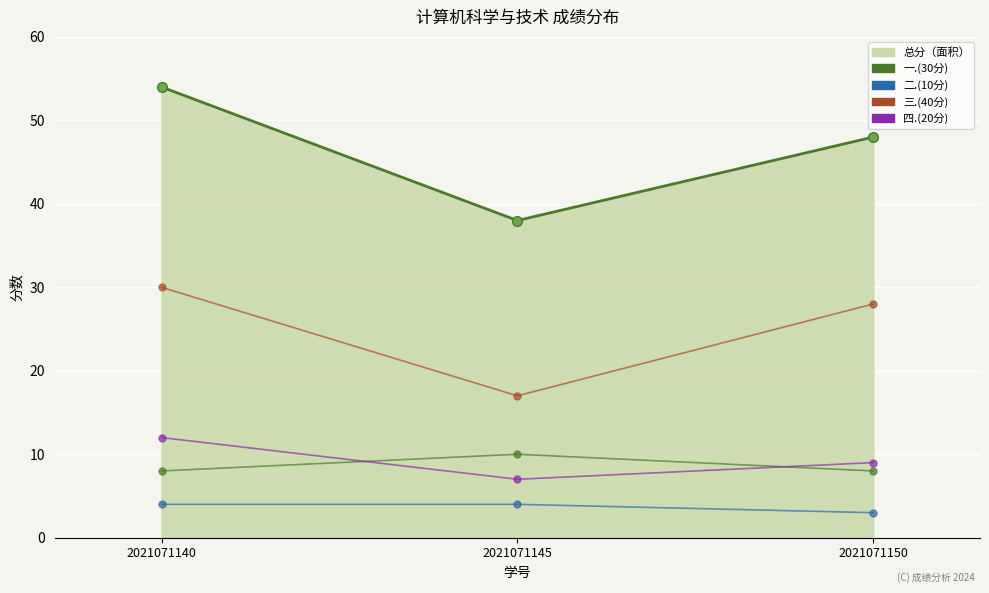

Reading left to right, extract all data points from this chart.

总分_line: 54	38	48
一.(30分): 8	10	8
二.(10分): 4	4	3
三.(40分): 30	17	28
四.(20分): 12	7	9